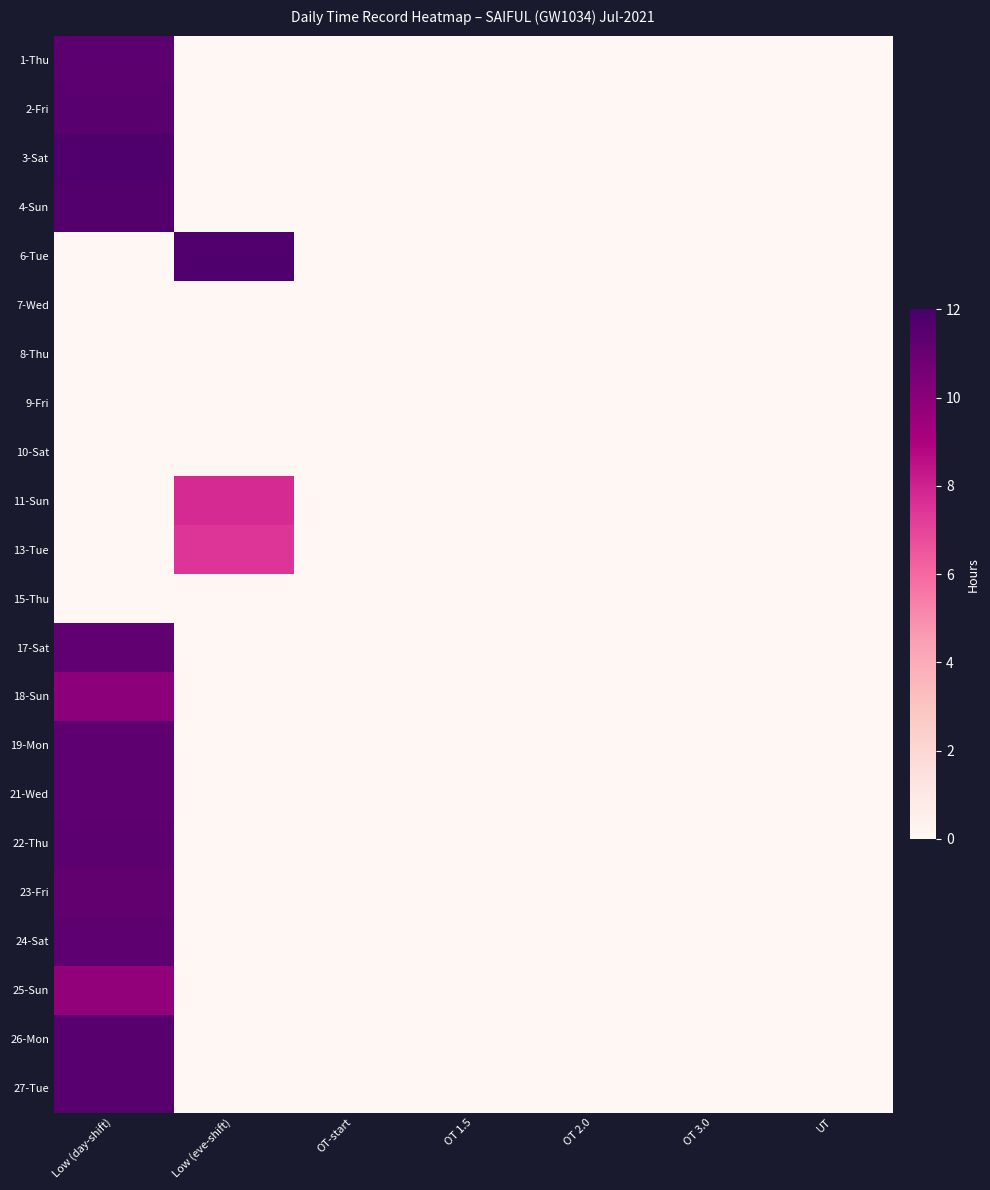

What is the difference between the highest and lowest values at Low (eve-shift)?

11.7